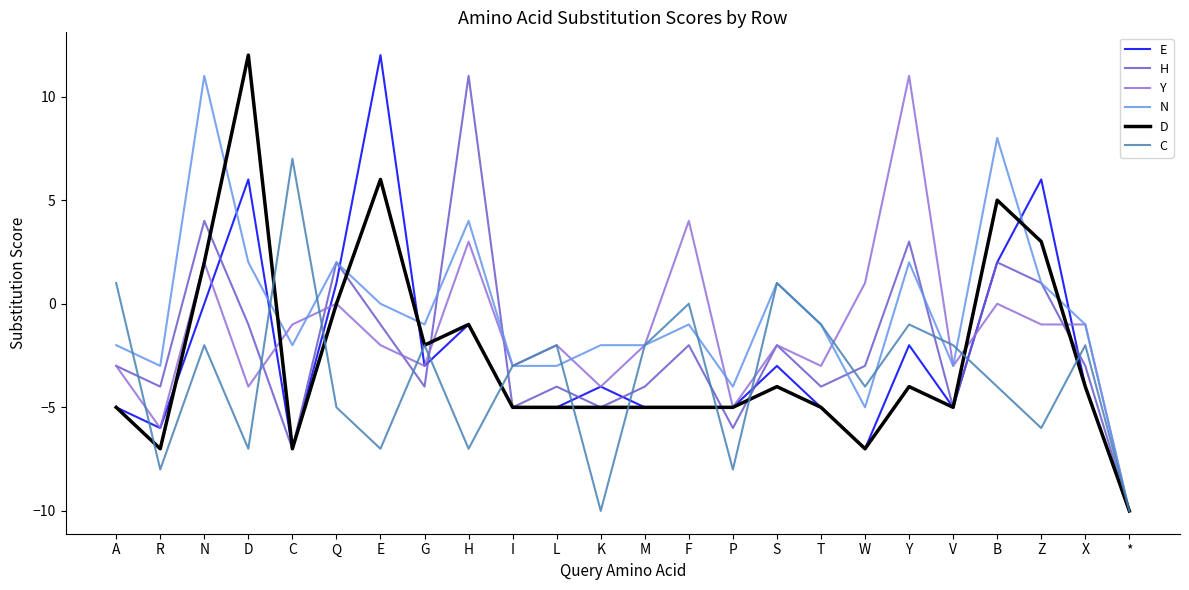

What is the lowest value of the D series?

-10